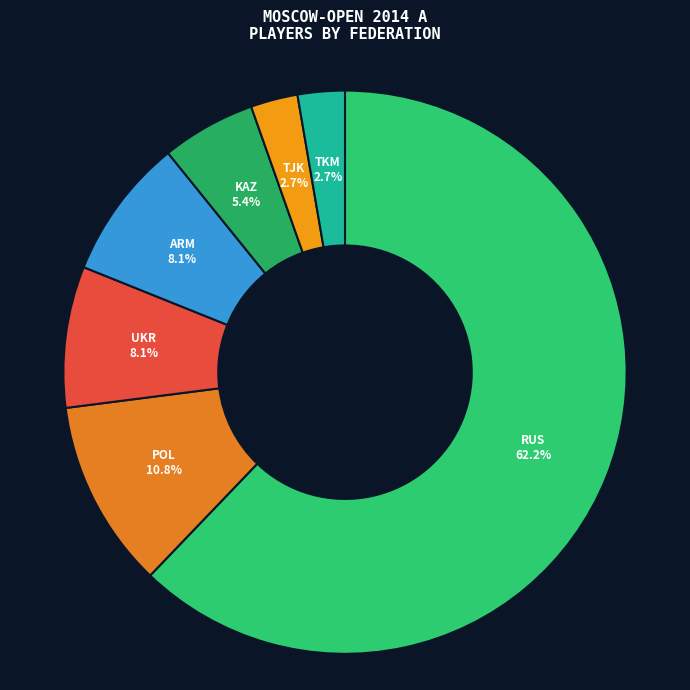

To the nearest percent, what is the combined percentage of KAZ and TKM?

8%